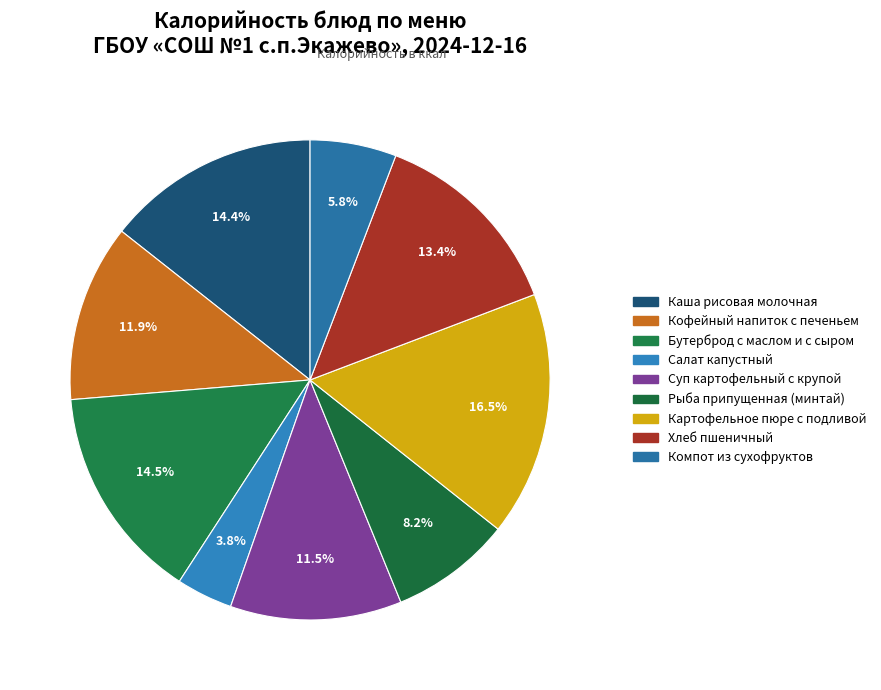

To the nearest percent, what percentage of the pie is Кофейный напиток с печеньем?

12%